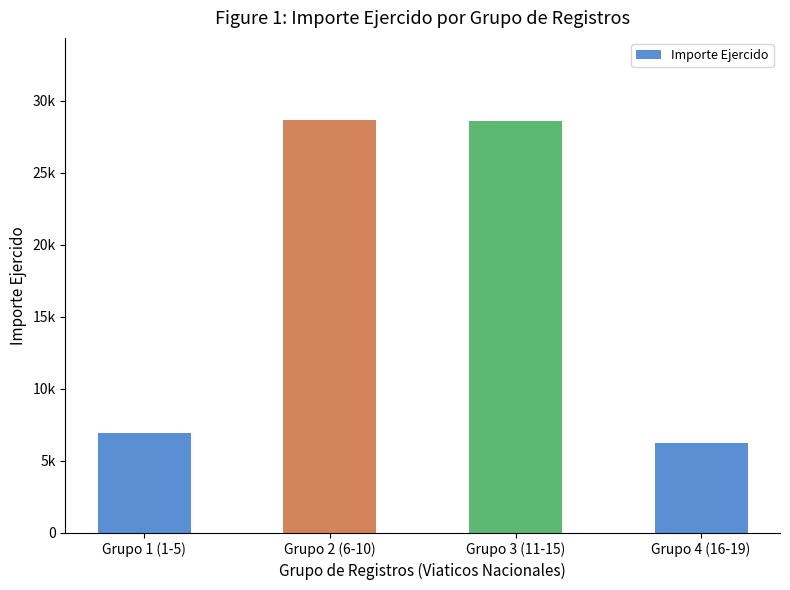

What is the label of the 3rd bar from the right?

Grupo 2 (6-10)